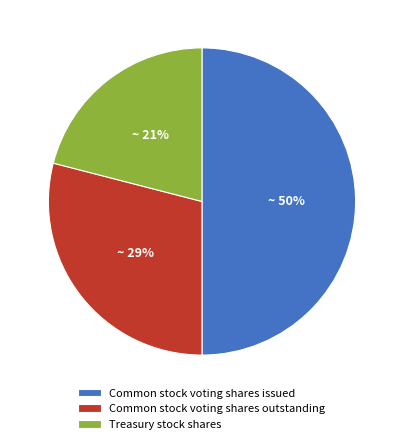

Rank the categories by value from lowest to highest.

Treasury stock shares, Common stock voting shares outstanding, Common stock voting shares issued